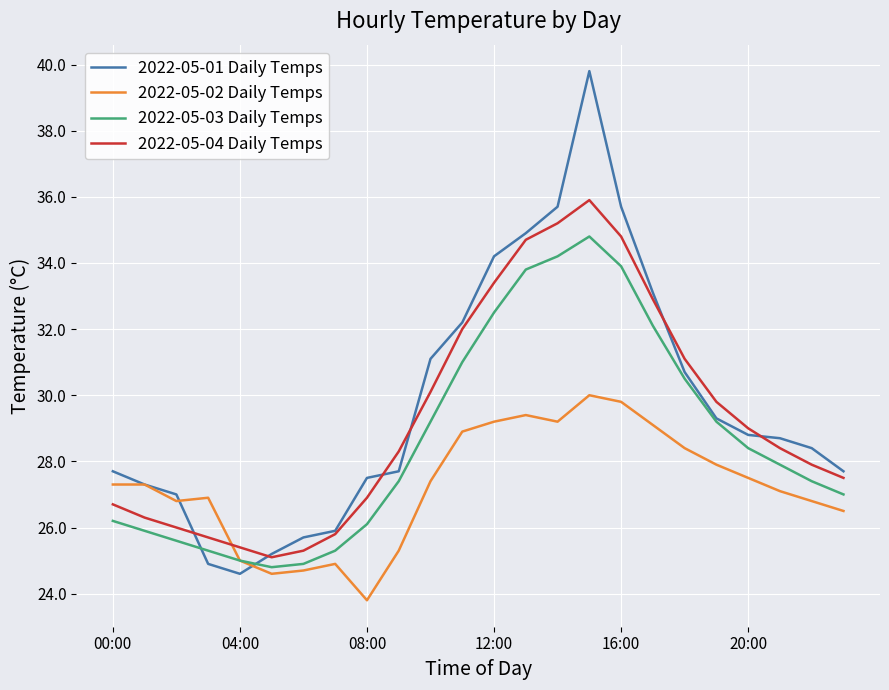

What is the difference between the second highest and second lowest values in the 2022-05-03 Daily Temps series?

9.3